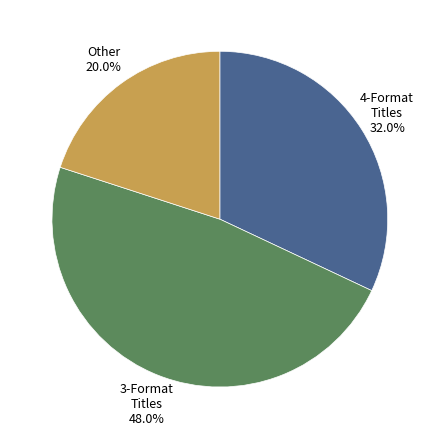

Is there a majority slice in this chart?

No